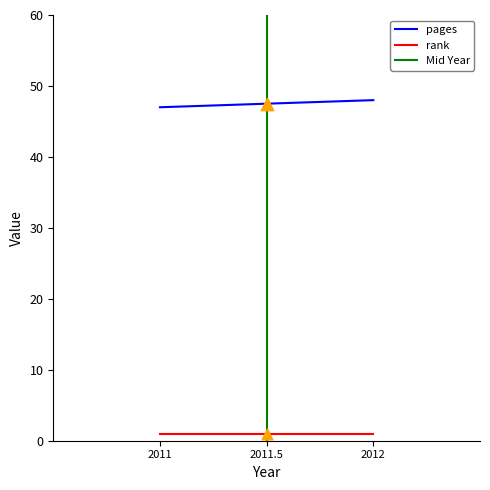

At how many categories does at least one series exceed 23?

2